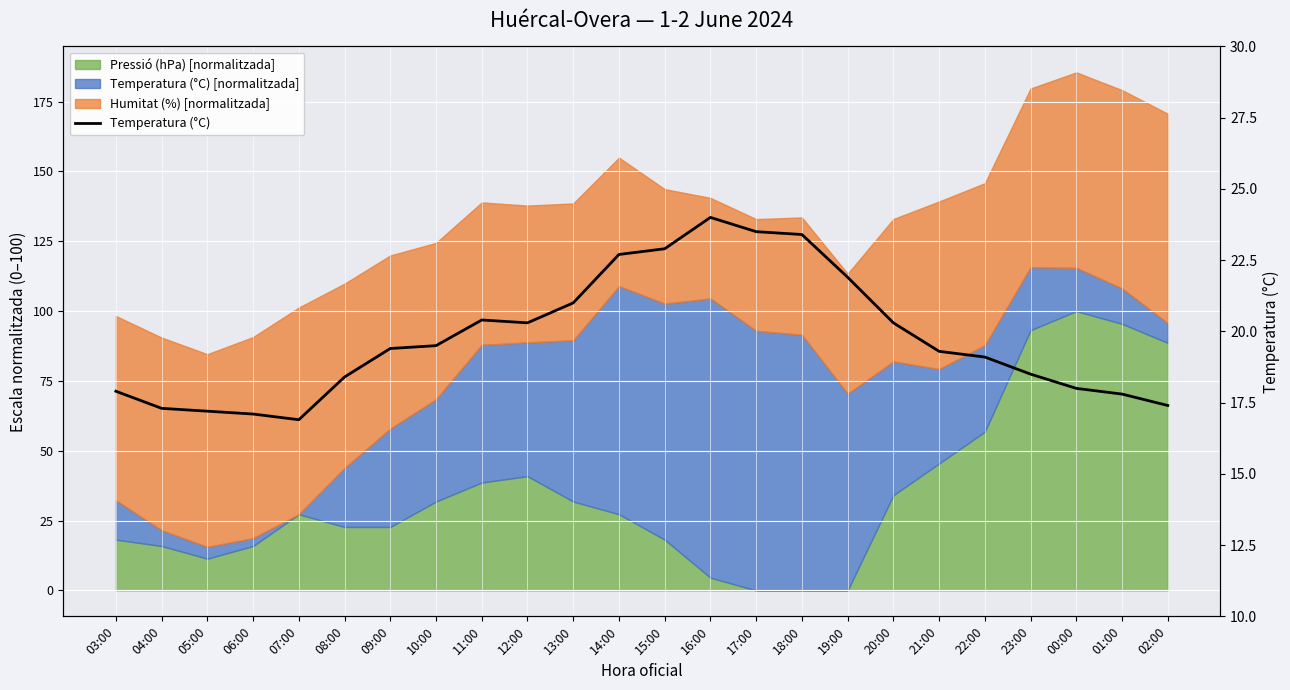

List the labels in order of value, largest first.

16:00, 17:00, 18:00, 15:00, 14:00, 19:00, 13:00, 11:00, 12:00, 20:00, 10:00, 09:00, 21:00, 22:00, 23:00, 08:00, 00:00, 03:00, 01:00, 02:00, 04:00, 05:00, 06:00, 07:00